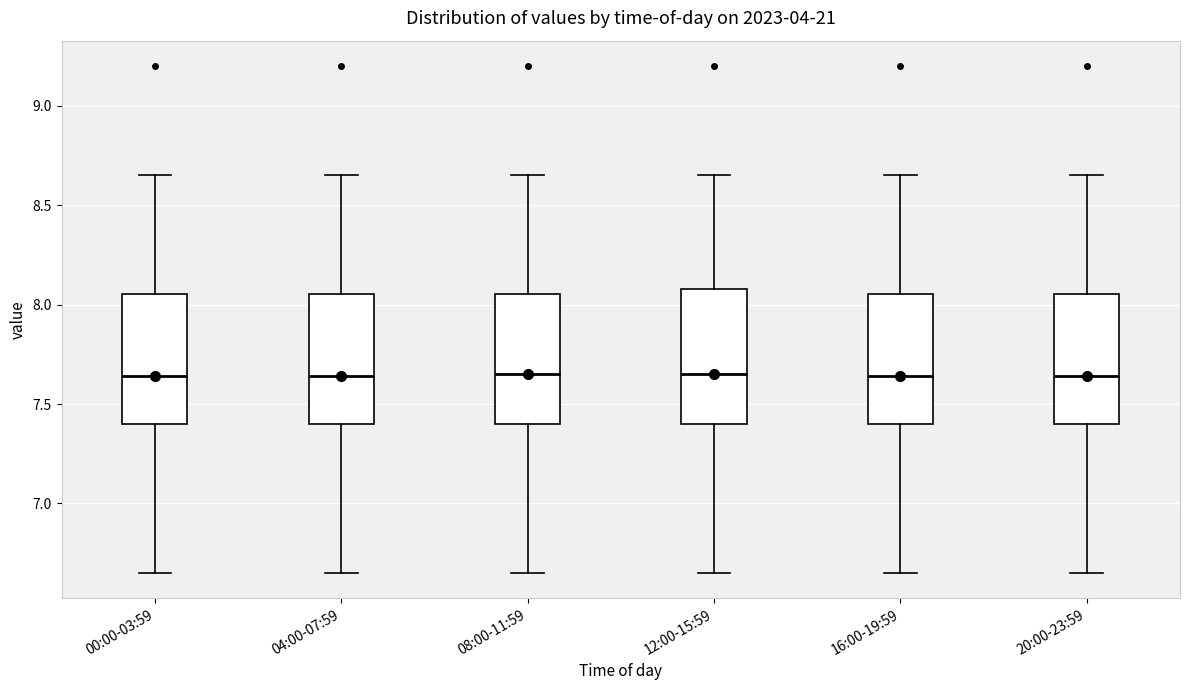

Where does the upper whisker of the box for 08:00-11:59 end on the y-axis? The values are not printed on the chart, so give them approximately, as read against the axis.

8.65